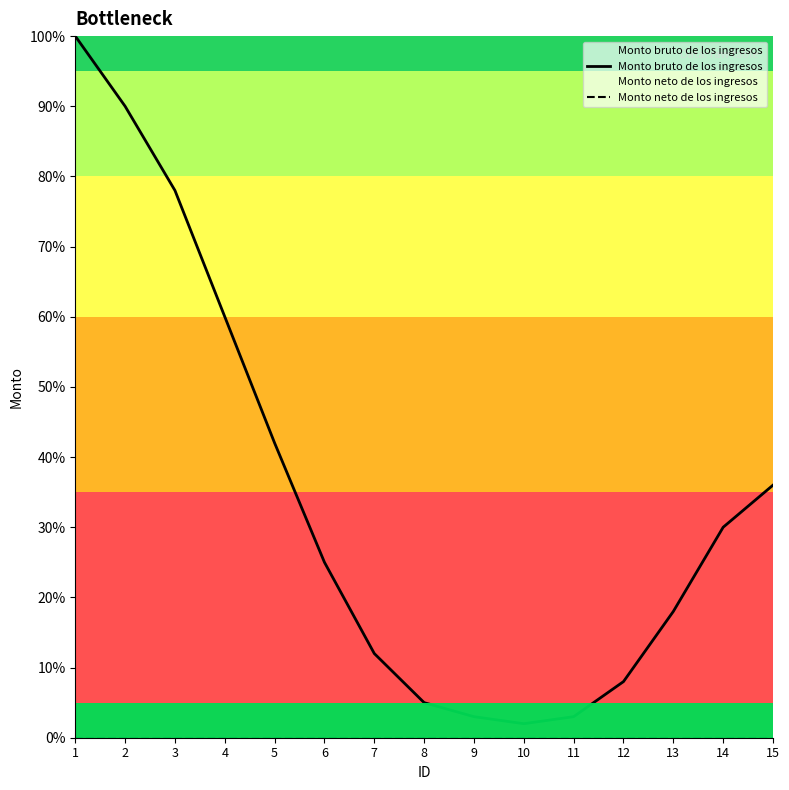

Between 13 and 1, which is larger?

1